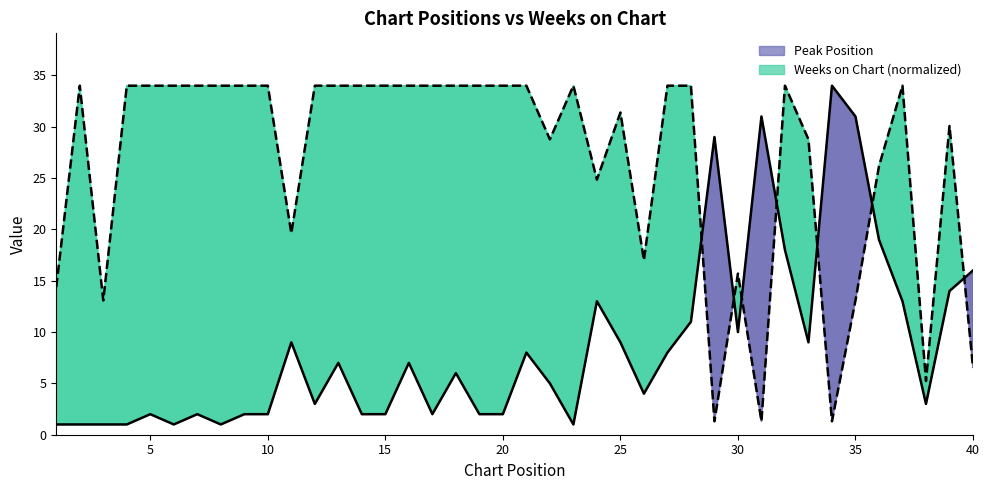

Does the chart display data point markers on the line(s)?

No